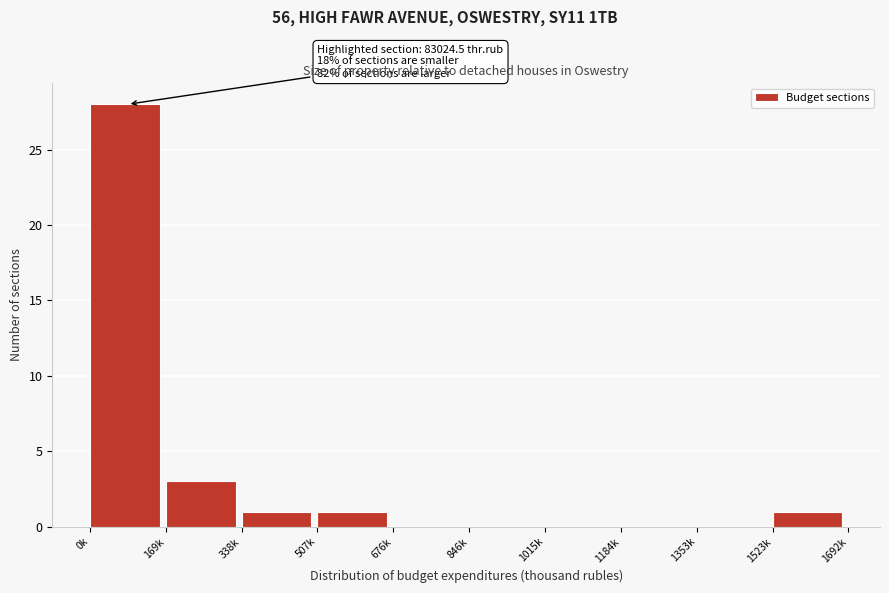

Reading left to right, what are all the values shown in this chart?

0k=28	169k=3	338k=1	507k=1	676k=0	846k=0	1015k=0	1184k=0	1353k=0	1523k=1